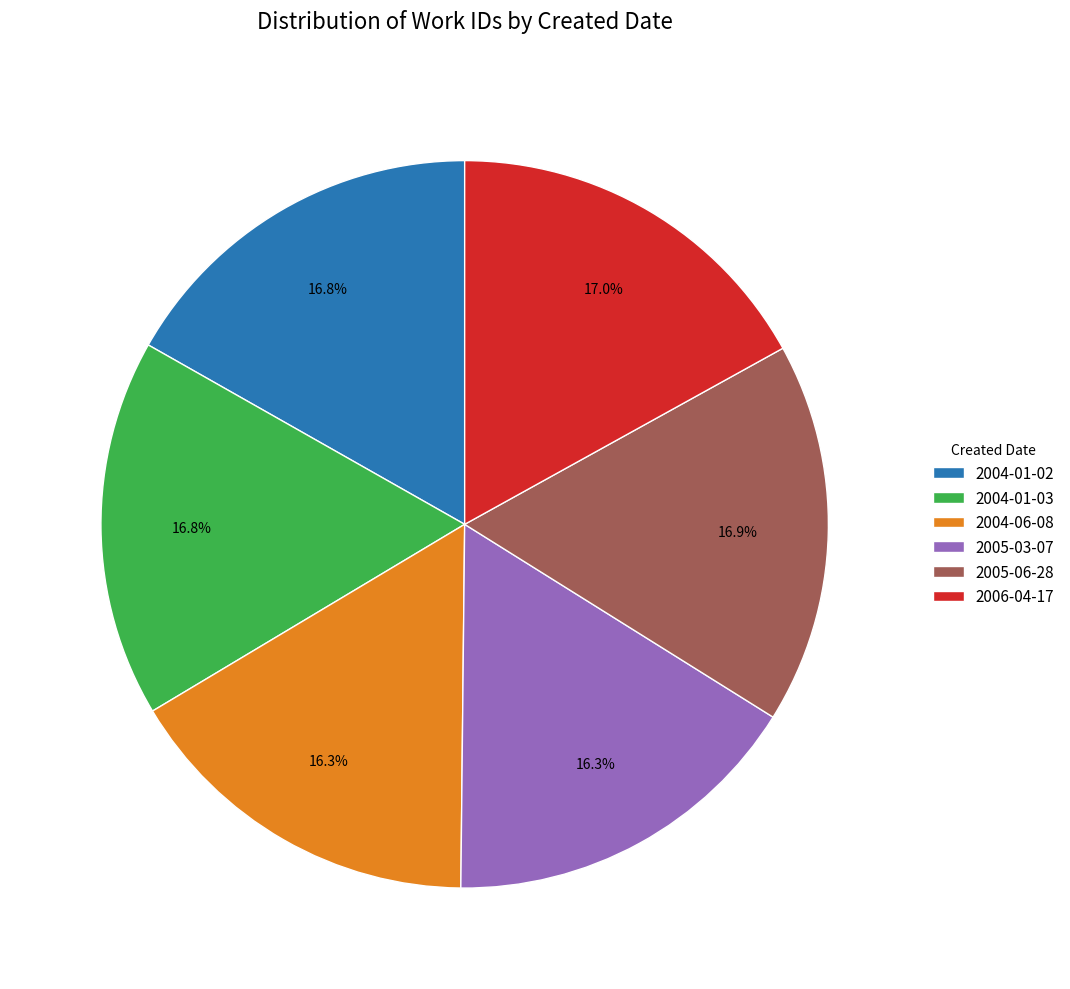

Does any single category account for the majority?

No